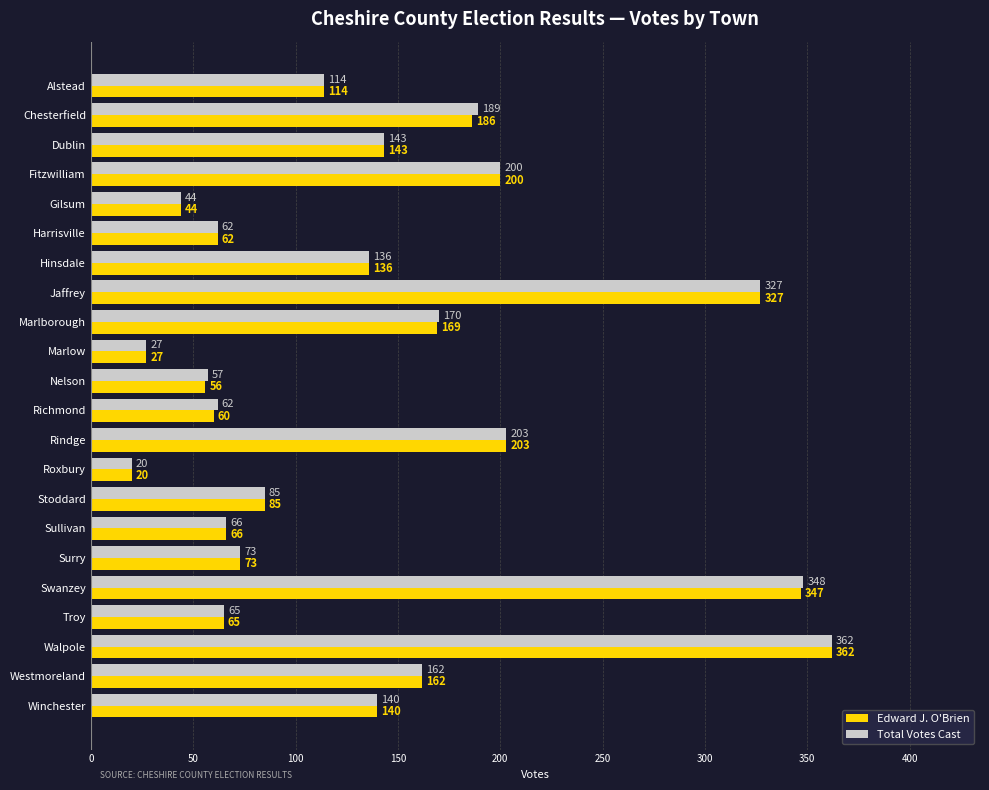

Between Richmond and Stoddard, which series saw the biggest shift?

Edward J. O'Brien